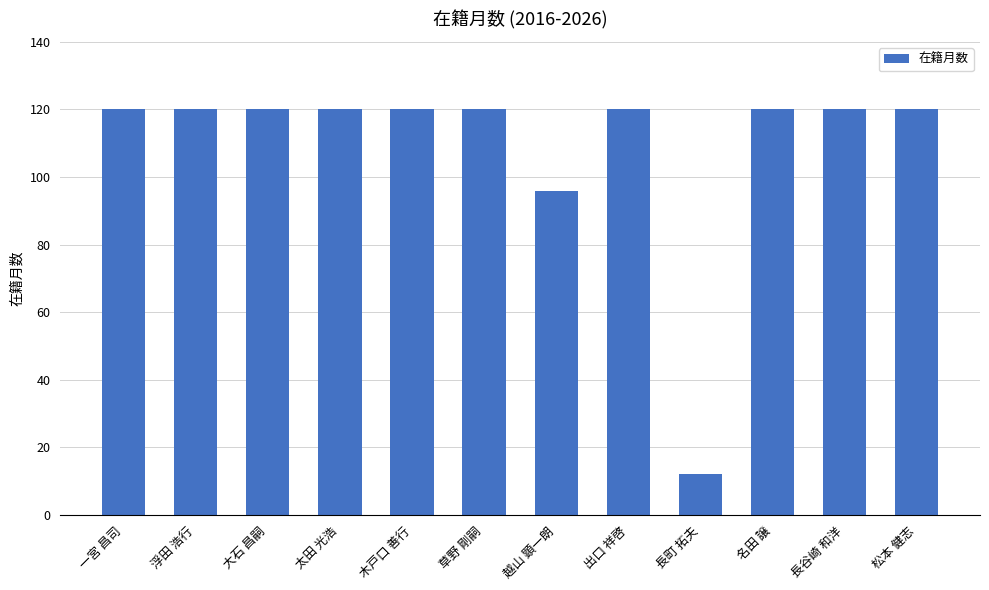

Does the chart contain any negative values?

No